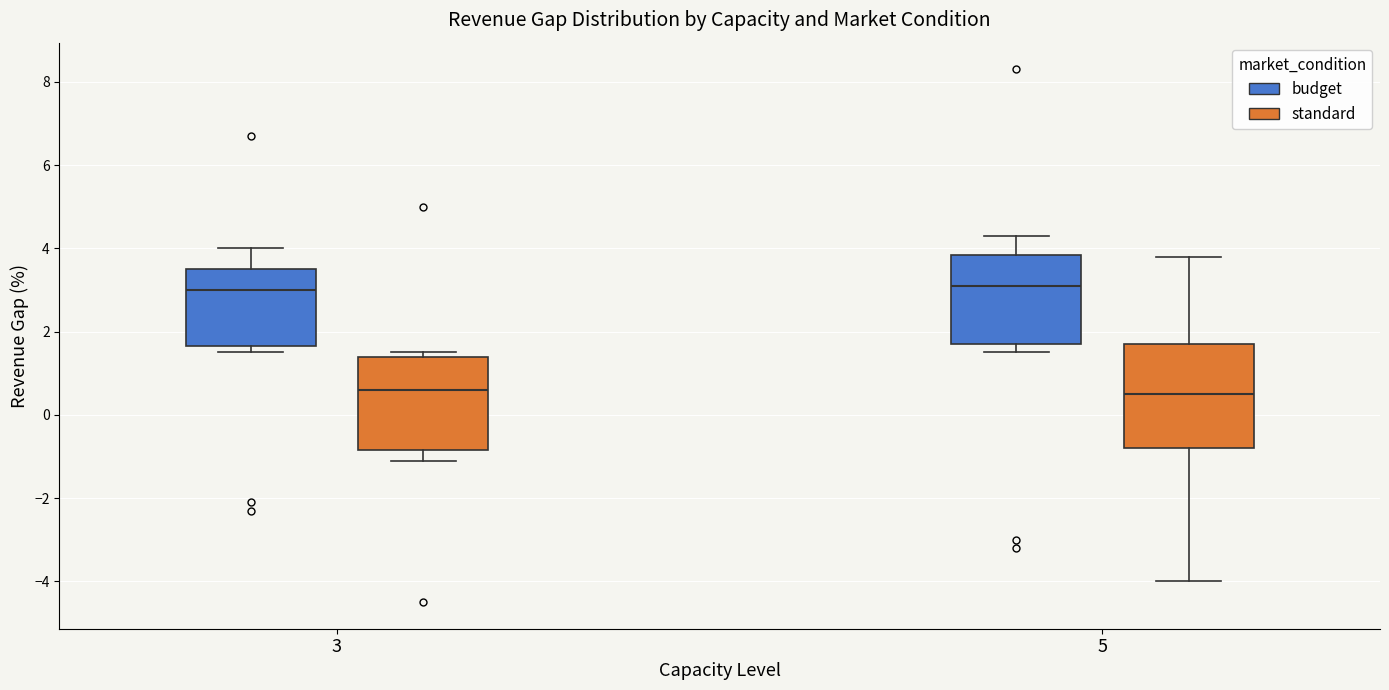

Reading left to right, read every box against the y-axis: the position of its median line, the range the box covers, and the ends of its whiskers. The values are not printed on the chart, so give them approximately, as read against the axis.

3 (budget): median 3.0, box 1.6 to 3.6, whiskers 1.6 (just below the box's lower edge) to 4.0
3 (standard): median 0.6, box -0.8 to 1.4, whiskers -1.0 to 1.6
5 (budget): median 3.2, box 1.8 to 3.8, whiskers 1.6 to 4.4
5 (standard): median 0.6, box -0.8 to 1.8, whiskers -4.0 to 3.8